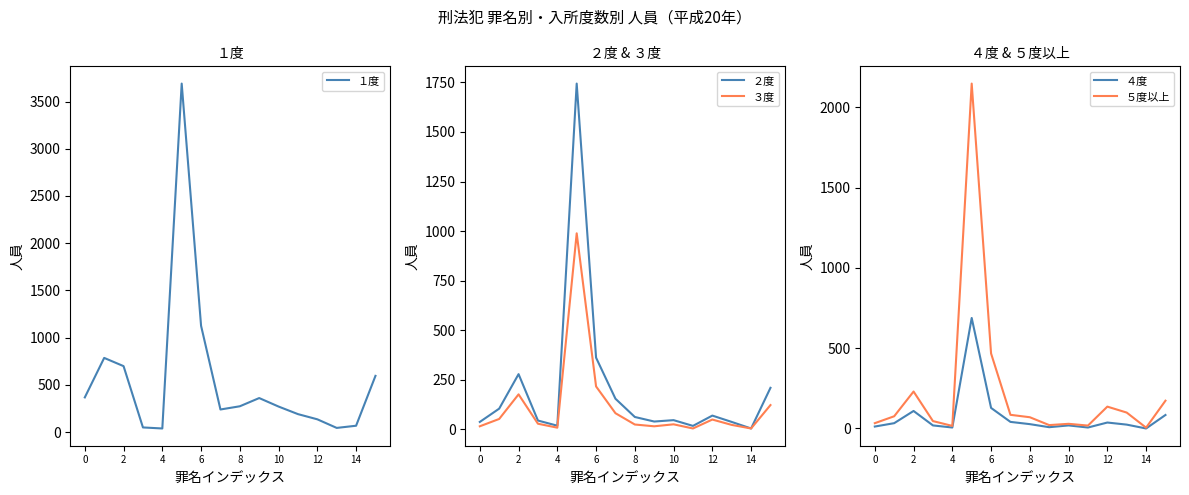

Count the number of categories in the chart.

16